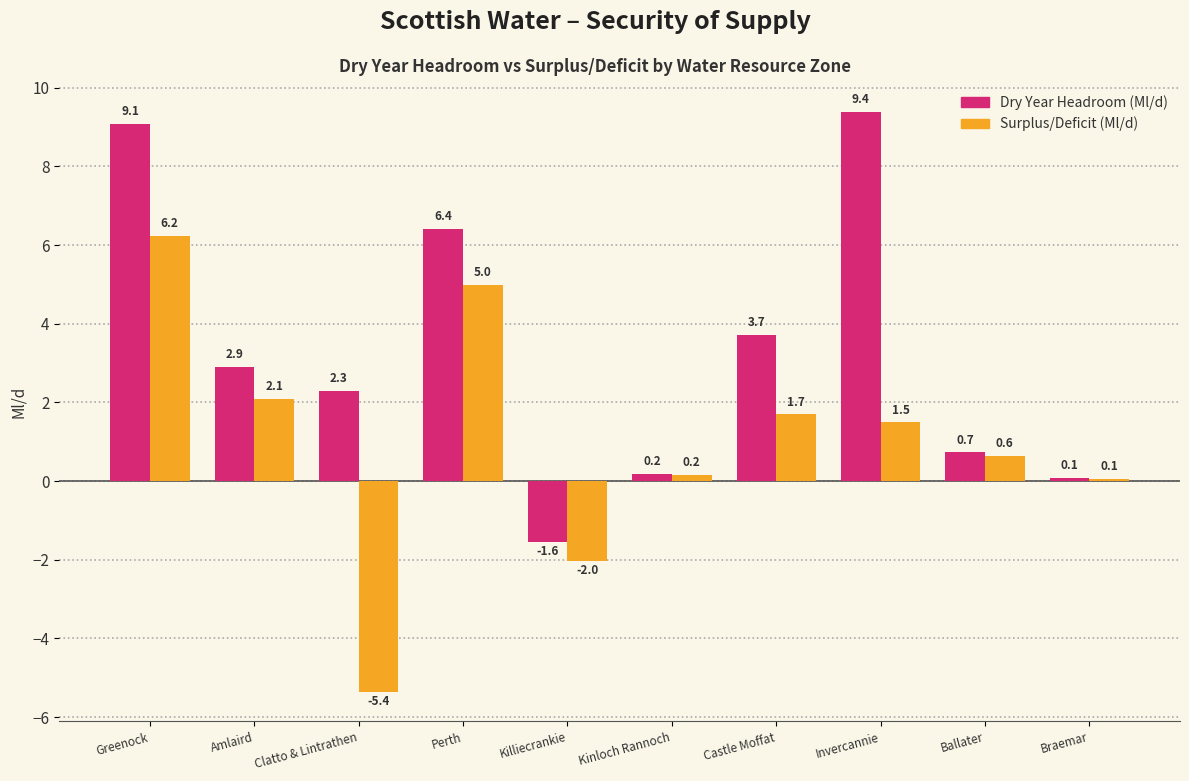

The Surplus/Deficit (Ml/d) series shows 0.2 at Kinloch Rannoch. True or false?

True